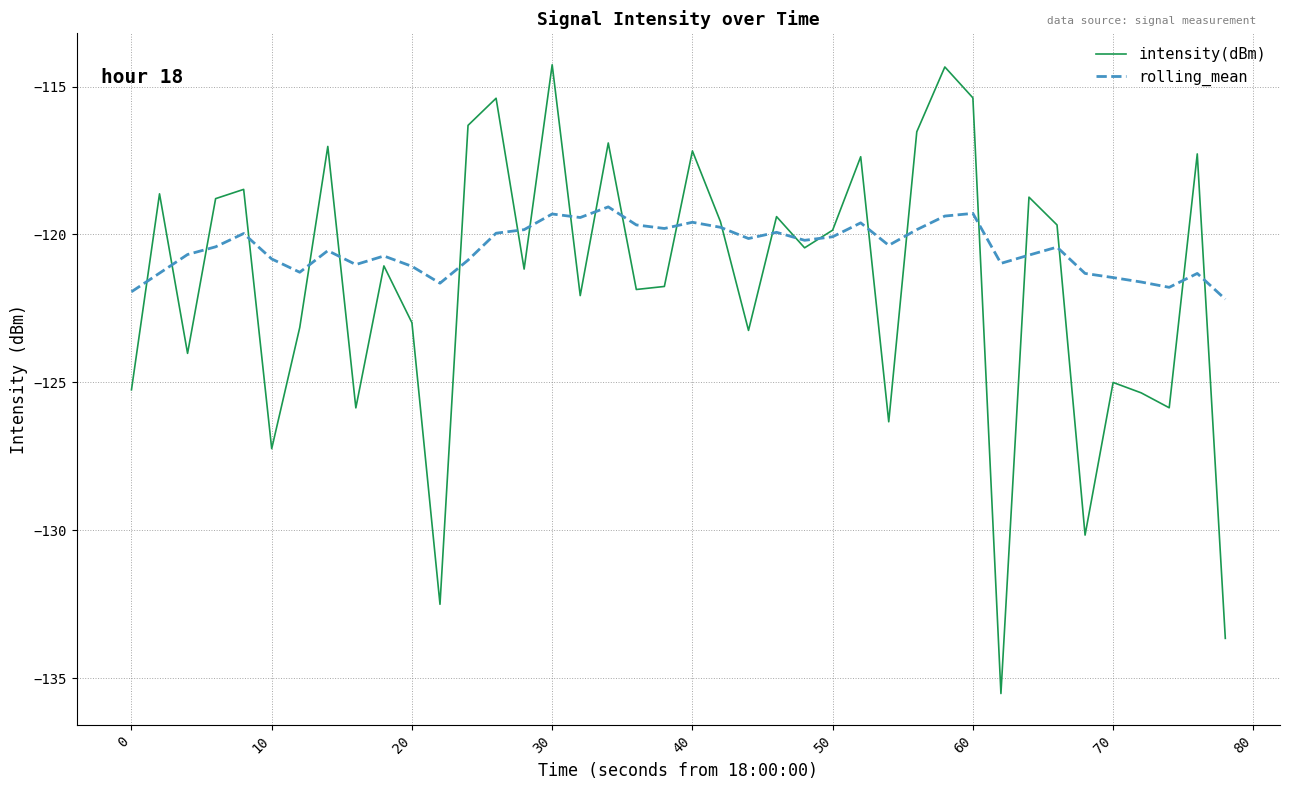

How many lines are shown in the chart?

2